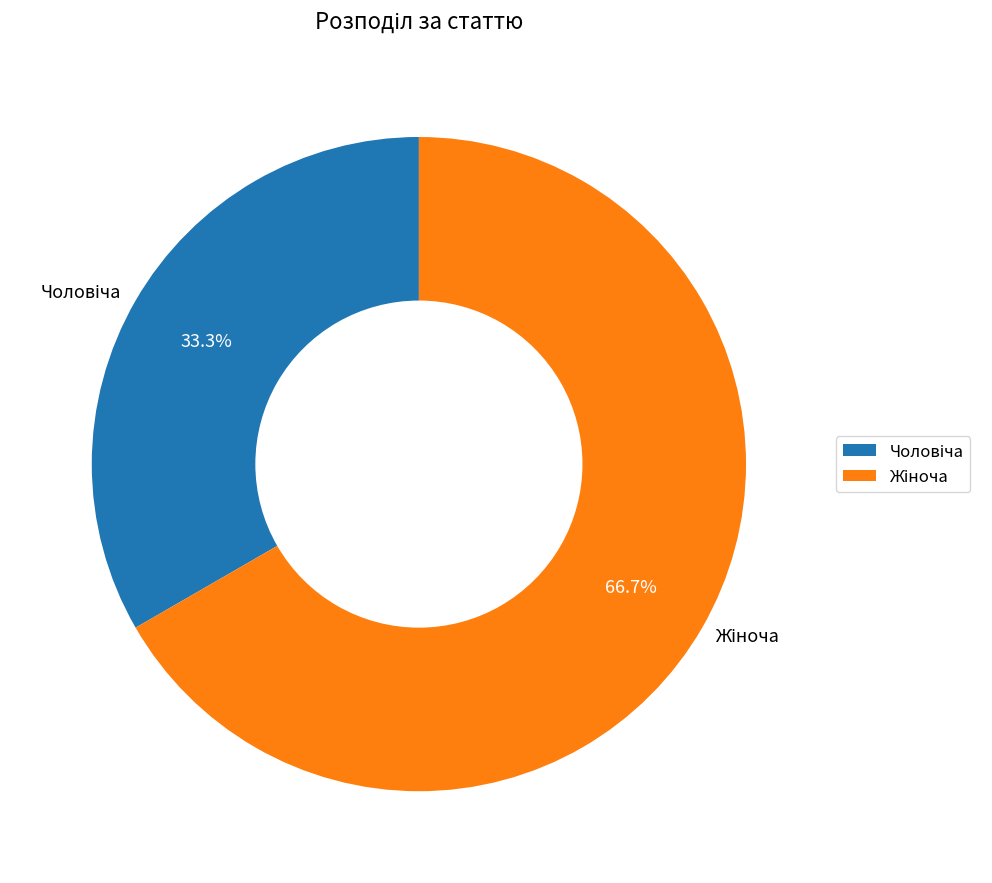

Is there any slice that represents more than half of the pie?

Yes